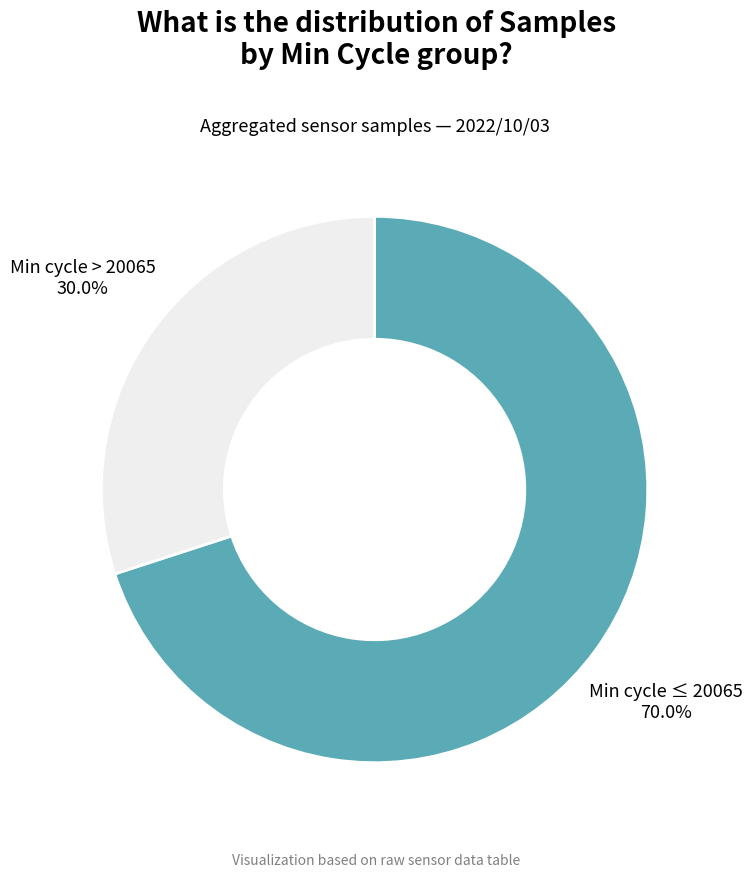

Does any single category account for the majority?

Yes